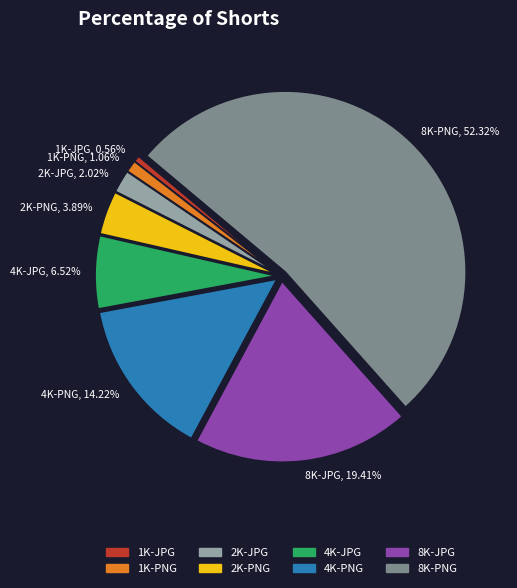

What is the largest slice in the pie chart?

8K-PNG